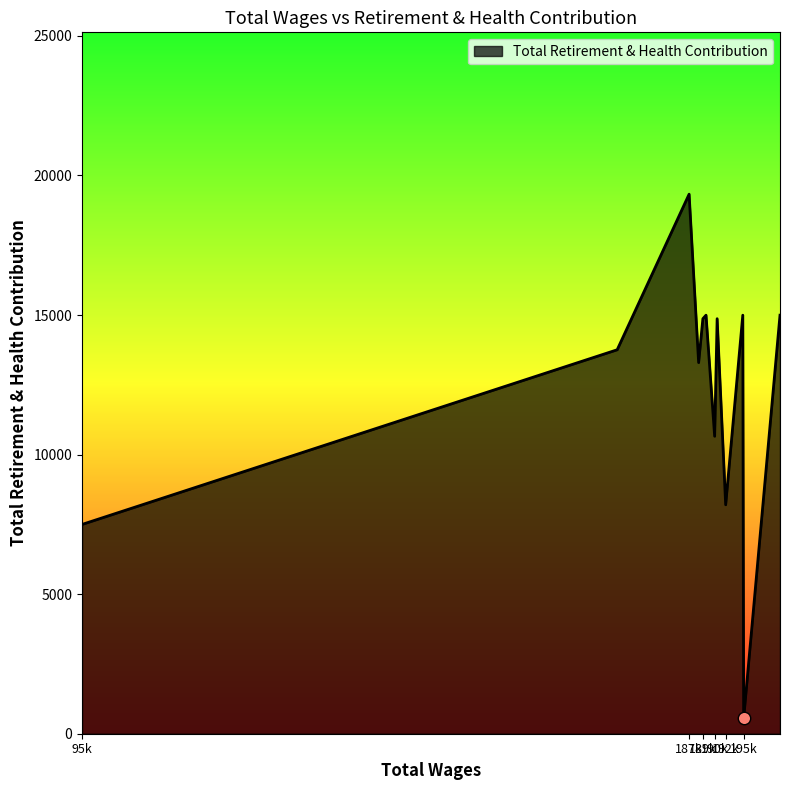

What is the smallest value displayed?

549